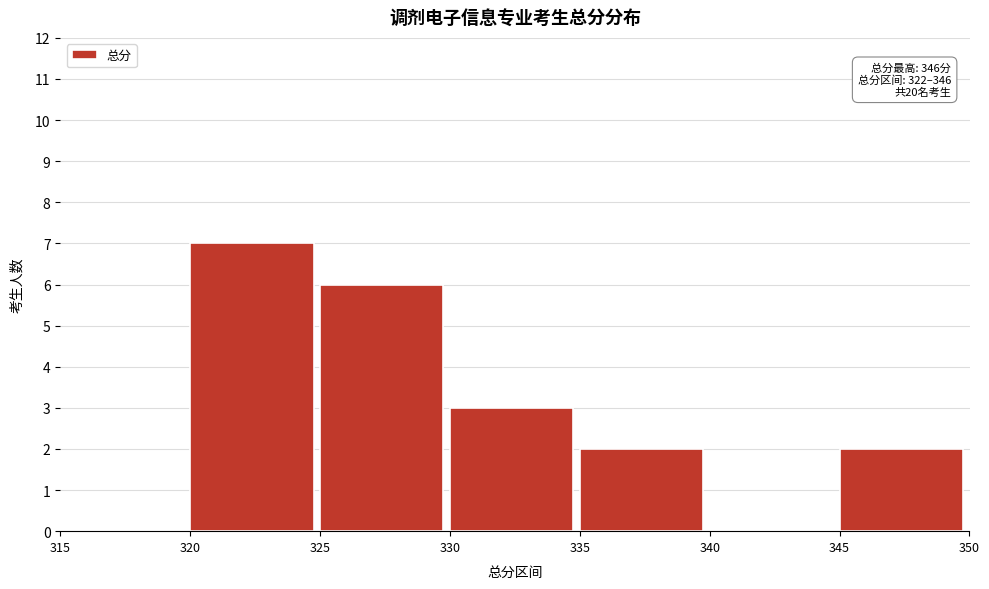

Which range on the x-axis has the tallest bar?

320 to 325